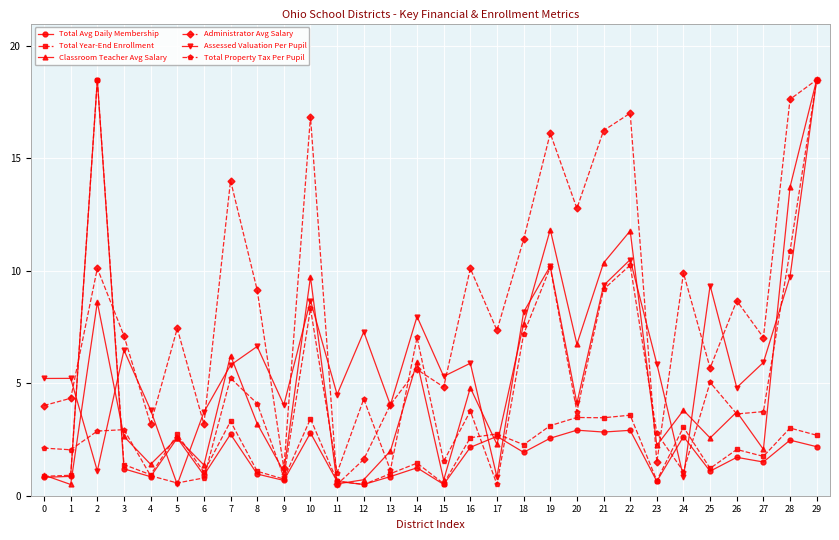

Where do Total Avg Daily Membership and Assessed Valuation Per Pupil first cross each other?

1 and 2